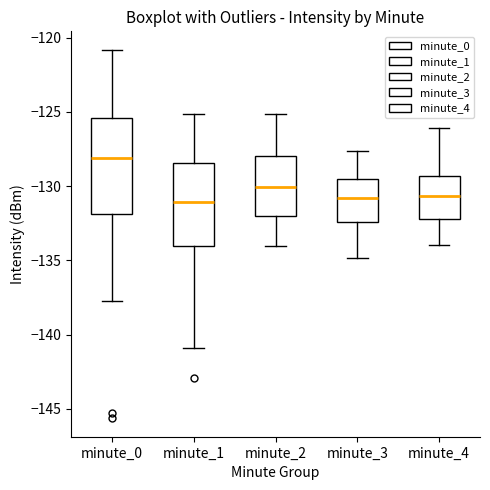

Which box is the tallest, from its lower edge to its upper edge?

minute_0